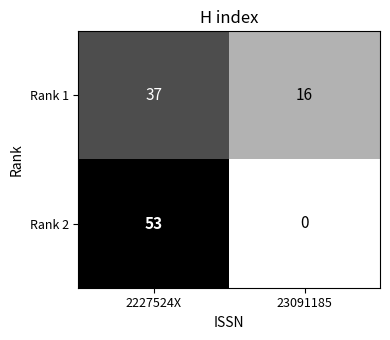

What is the difference between the maximum and minimum values in the Rank 2 series?

53